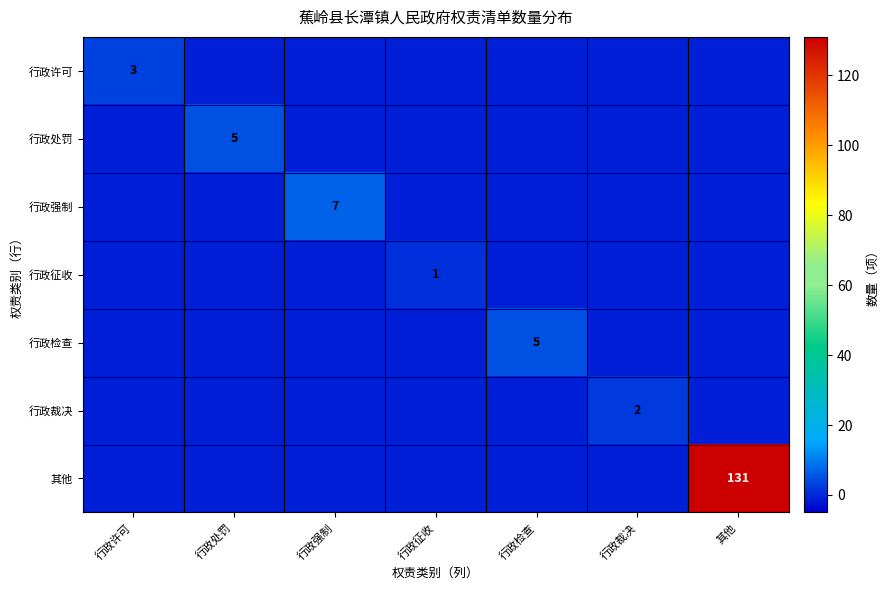

The 行政征收 series shows 1 at 行政征收. True or false?

True